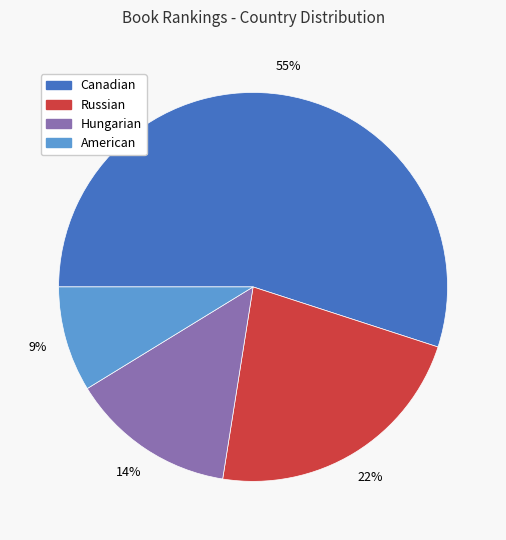

How many slices are in this pie chart?

4